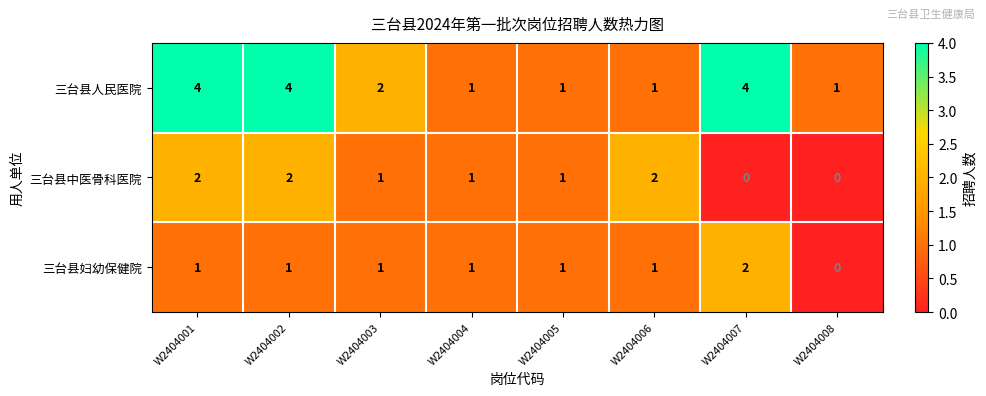

Reading right to left, transcribe all the data shown in this chart.

三台县人民医院: 1	4	1	1	1	2	4	4
三台县中医骨科医院: 0	0	2	1	1	1	2	2
三台县妇幼保健院: 0	2	1	1	1	1	1	1